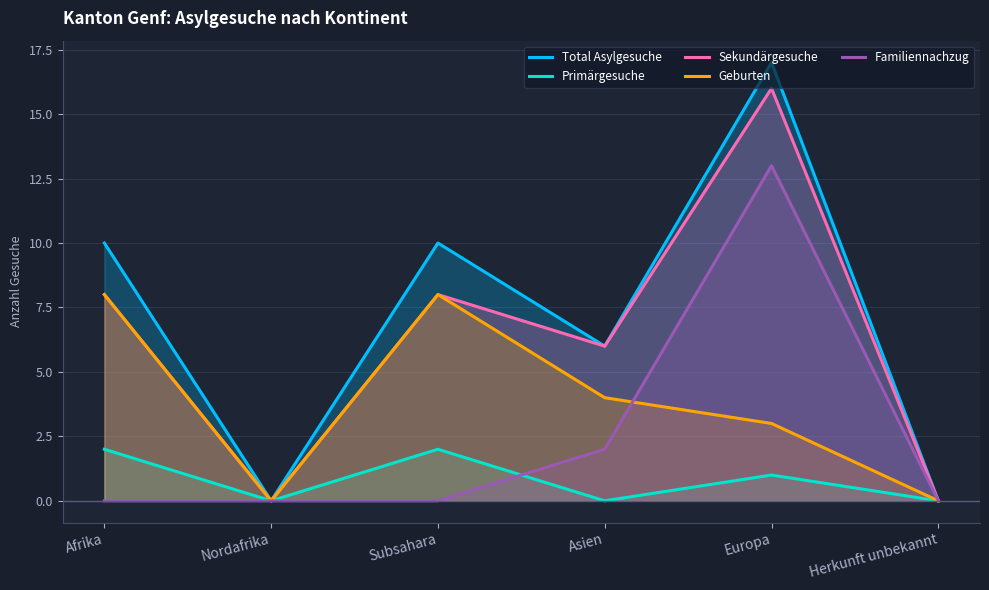

Between Afrika and Herkunft unbekannt, which series saw the biggest shift?

Total Asylgesuche